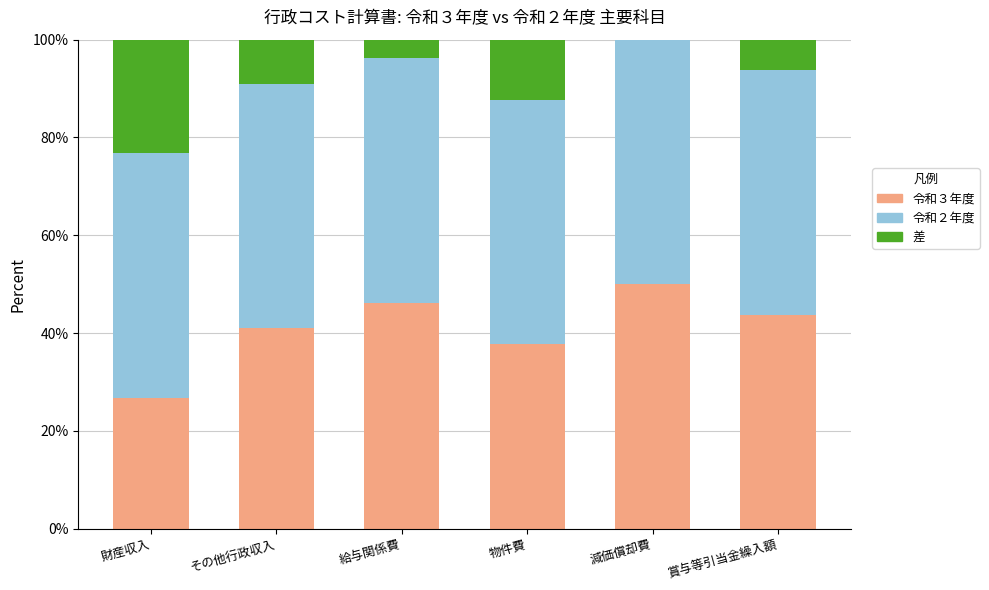

What is the highest value of the 令和３年度 series?

50.0